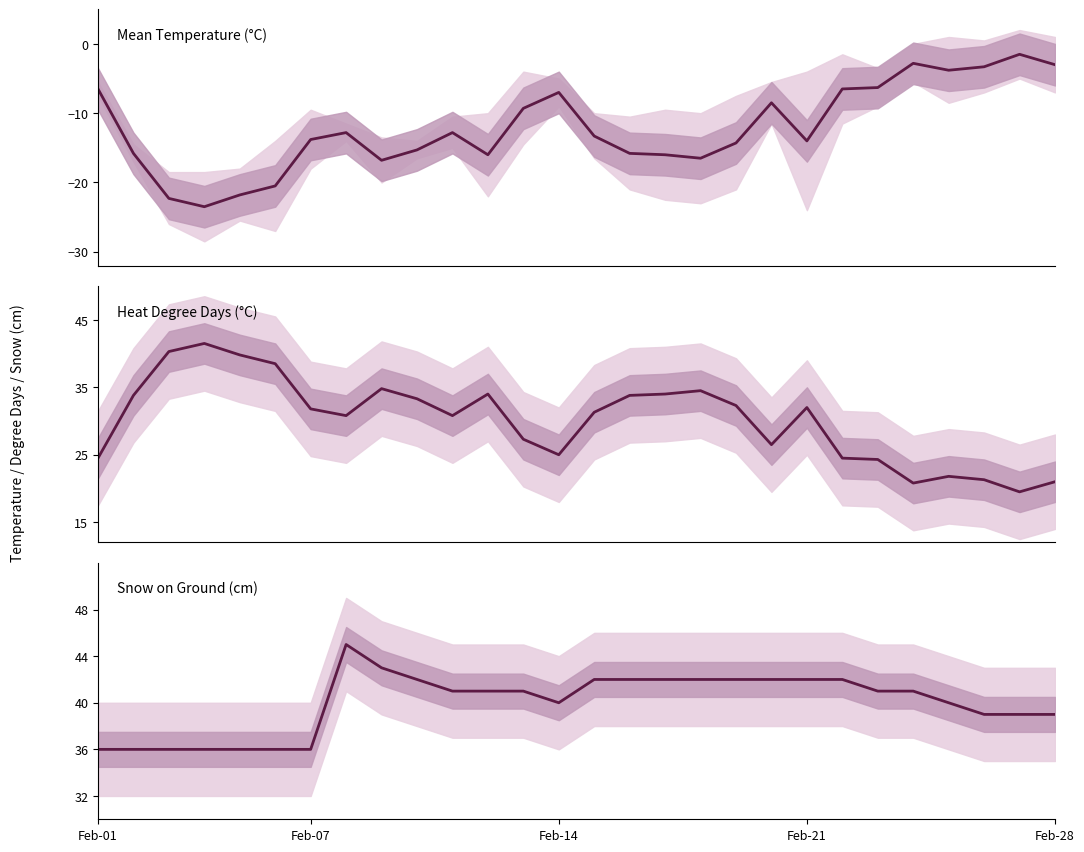

Reading left to right, transcribe all the data shown in this chart.

Mean Temp (°C): -6.5	-15.8	-22.3	-23.5	-21.8	-20.5	-13.8	-12.8	-16.8	-15.3	-12.8	-16.0	-9.3	-7.0	-13.3	-15.8	-16.0	-16.5	-14.3	-8.5	-14.0	-6.5	-6.3	-2.8	-3.8	-3.3	-1.5	-3.0
Heat Deg Days (°C): 24.5	33.8	40.3	41.5	39.8	38.5	31.8	30.8	34.8	33.3	30.8	34.0	27.3	25.0	31.3	33.8	34.0	34.5	32.3	26.5	32.0	24.5	24.3	20.8	21.8	21.3	19.5	21.0
Snow on Grnd (cm): 36.0	36.0	36.0	36.0	36.0	36.0	36.0	45.0	43.0	42.0	41.0	41.0	41.0	40.0	42.0	42.0	42.0	42.0	42.0	42.0	42.0	42.0	41.0	41.0	40.0	39.0	39.0	39.0